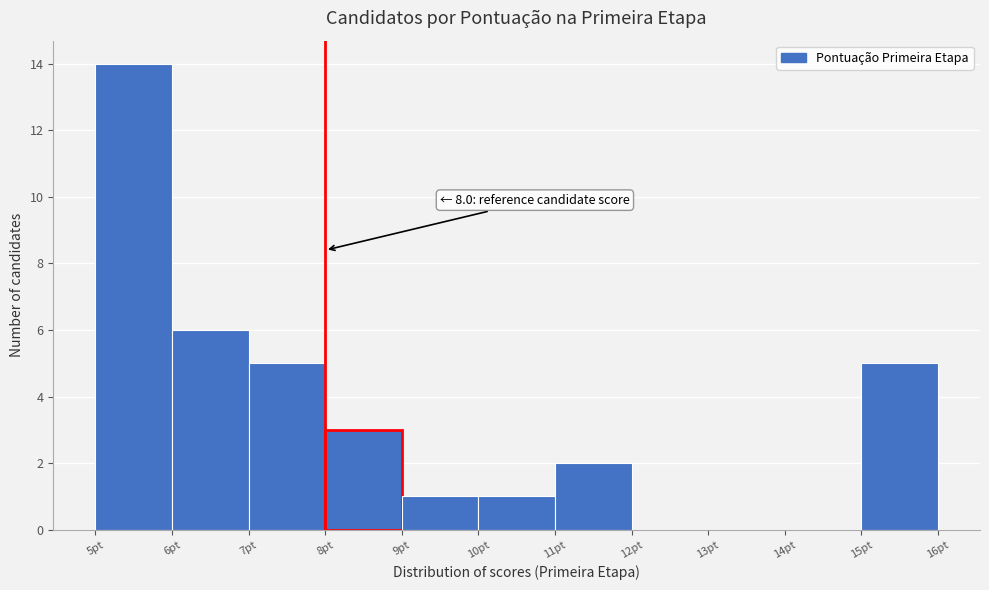

Which range on the x-axis has the tallest bar?

5 to 6